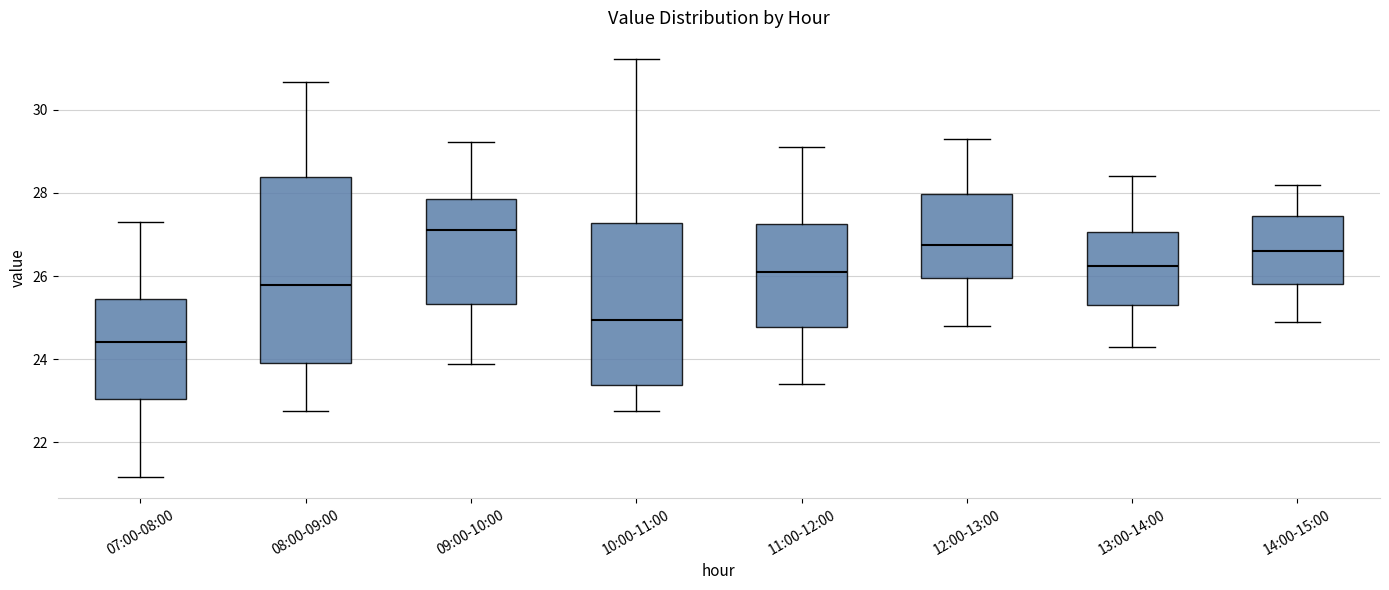

Where does the upper whisker of the box for 12:00-13:00 end on the y-axis? The values are not printed on the chart, so give them approximately, as read against the axis.

29.4